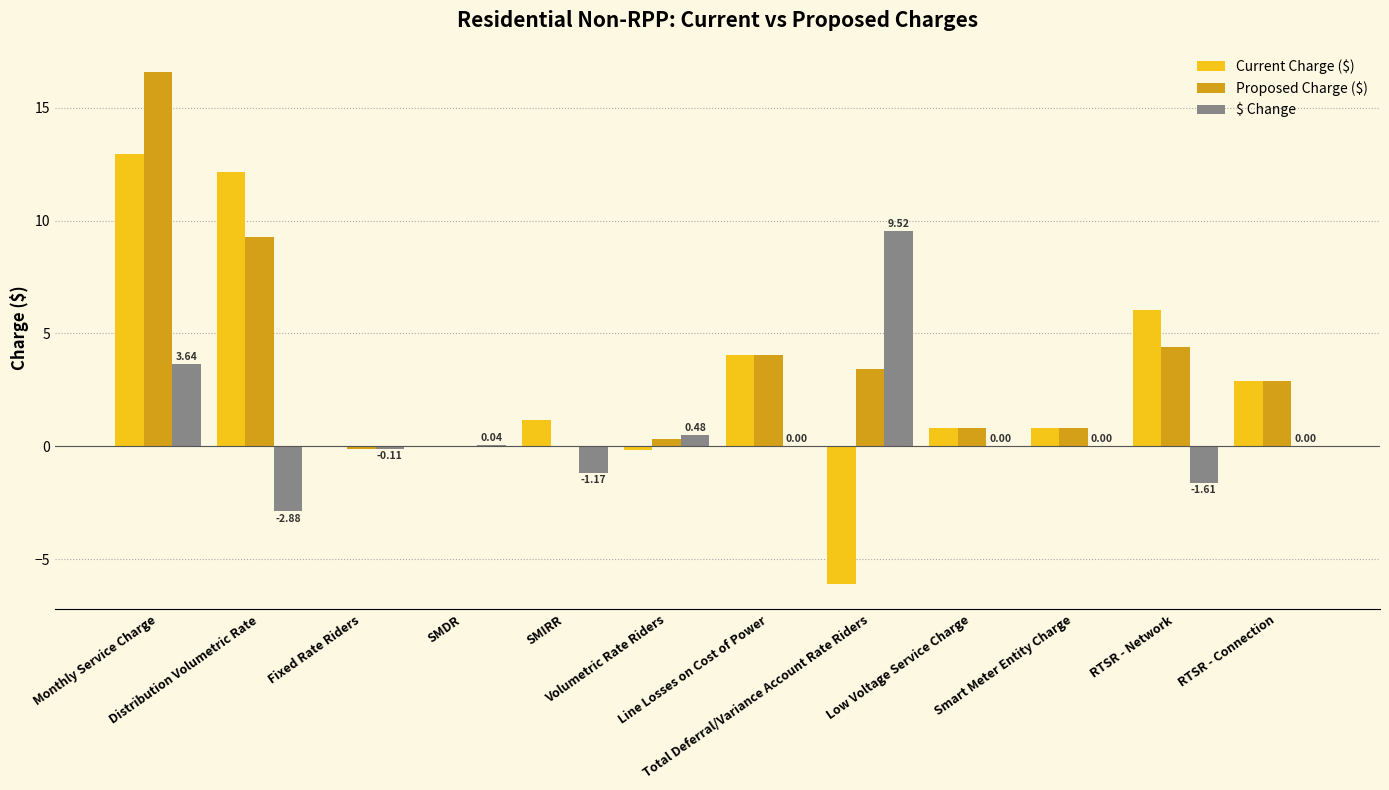

What is the sum of all Proposed Charge ($) values?

42.4